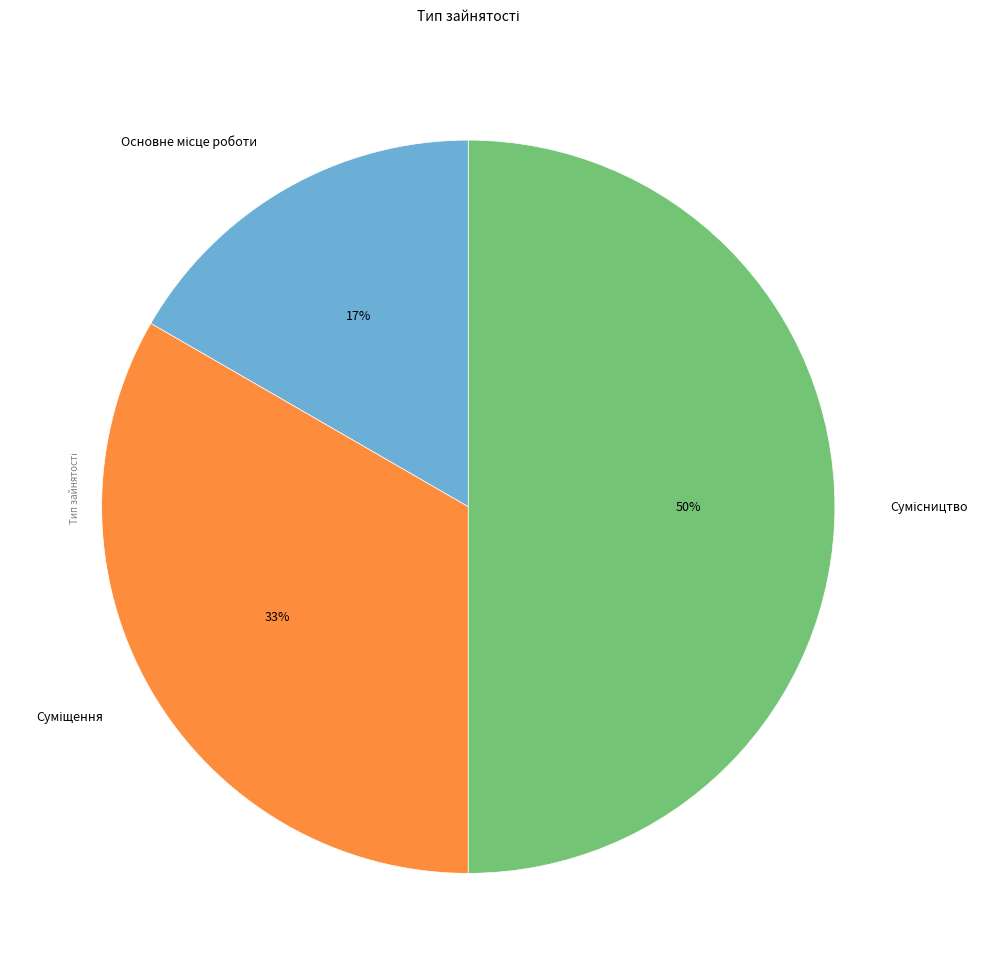

To the nearest percent, what is the average slice percentage?

33%